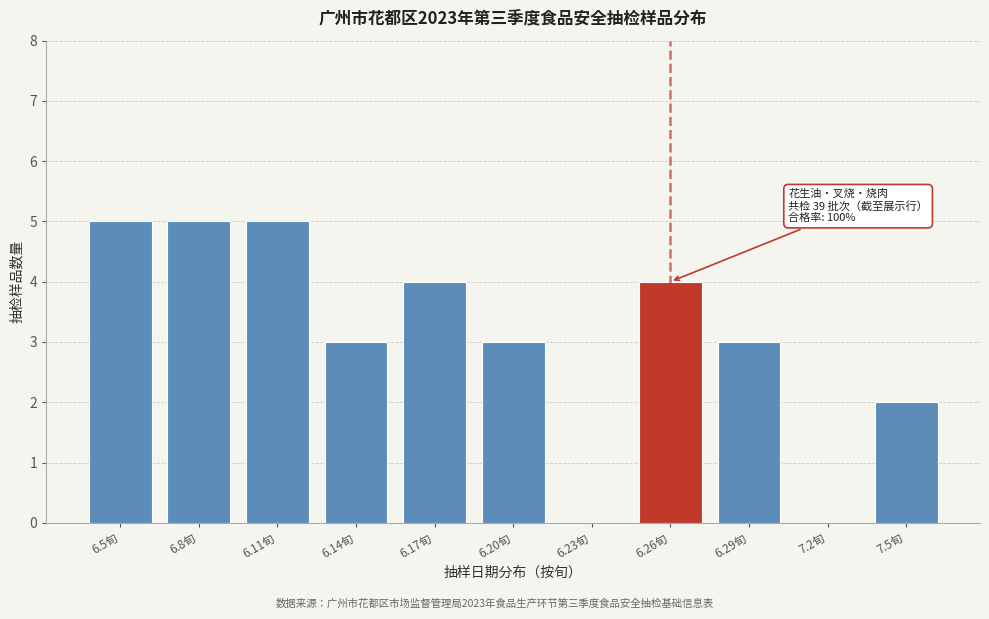

Reading left to right, transcribe all the data shown in this chart.

6.5旬=5	6.8旬=5	6.11旬=5	6.14旬=3	6.17旬=4	6.20旬=3	6.23旬=0	6.26旬=4	6.29旬=3	7.2旬=0	7.5旬=2